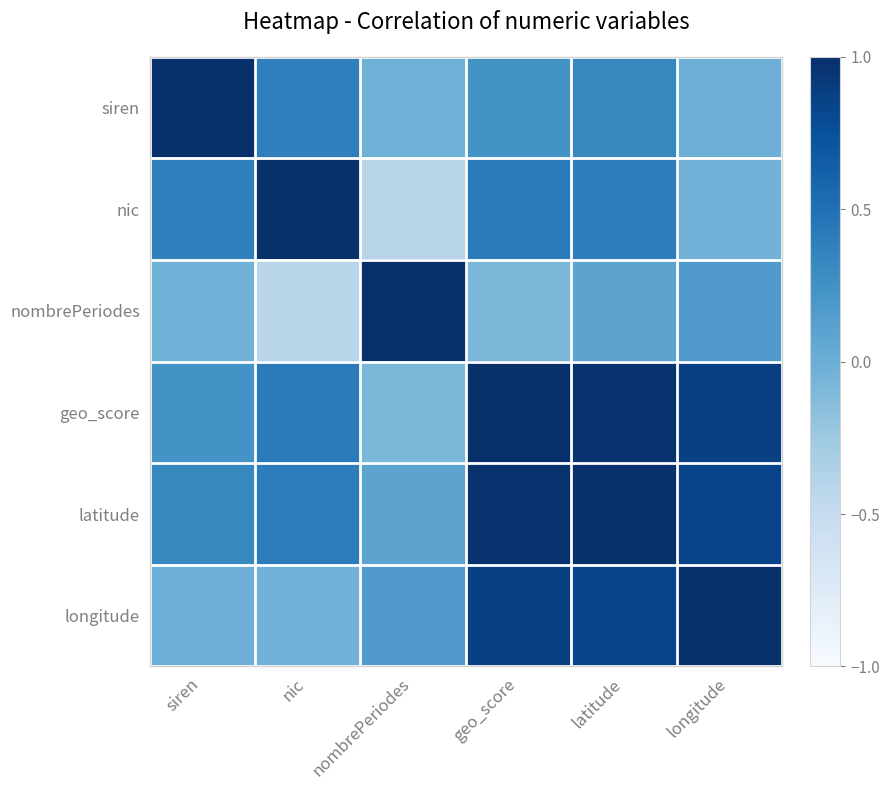

Reading left to right, what are all the values shown in this chart?

siren: siren=1.0	nic=0.4	nombrePeriodes=-0.0	geo_score=0.2	latitude=0.3	longitude=-0.0
nic: siren=0.4	nic=1.0	nombrePeriodes=-0.4	geo_score=0.4	latitude=0.4	longitude=-0.0
nombrePeriodes: siren=-0.0	nic=-0.4	nombrePeriodes=1.0	geo_score=-0.1	latitude=0.1	longitude=0.2
geo_score: siren=0.2	nic=0.4	nombrePeriodes=-0.1	geo_score=1.0	latitude=1.0	longitude=0.9
latitude: siren=0.3	nic=0.4	nombrePeriodes=0.1	geo_score=1.0	latitude=1.0	longitude=0.8
longitude: siren=-0.0	nic=-0.0	nombrePeriodes=0.2	geo_score=0.9	latitude=0.8	longitude=1.0